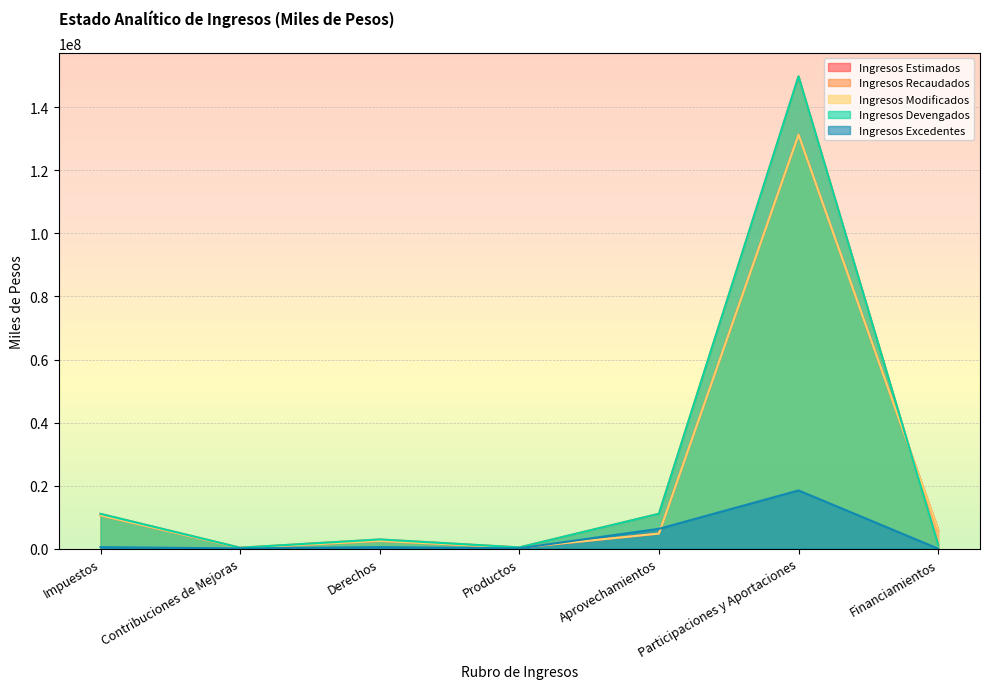

Which has a higher value, Productos or Participaciones y Aportaciones?

Participaciones y Aportaciones